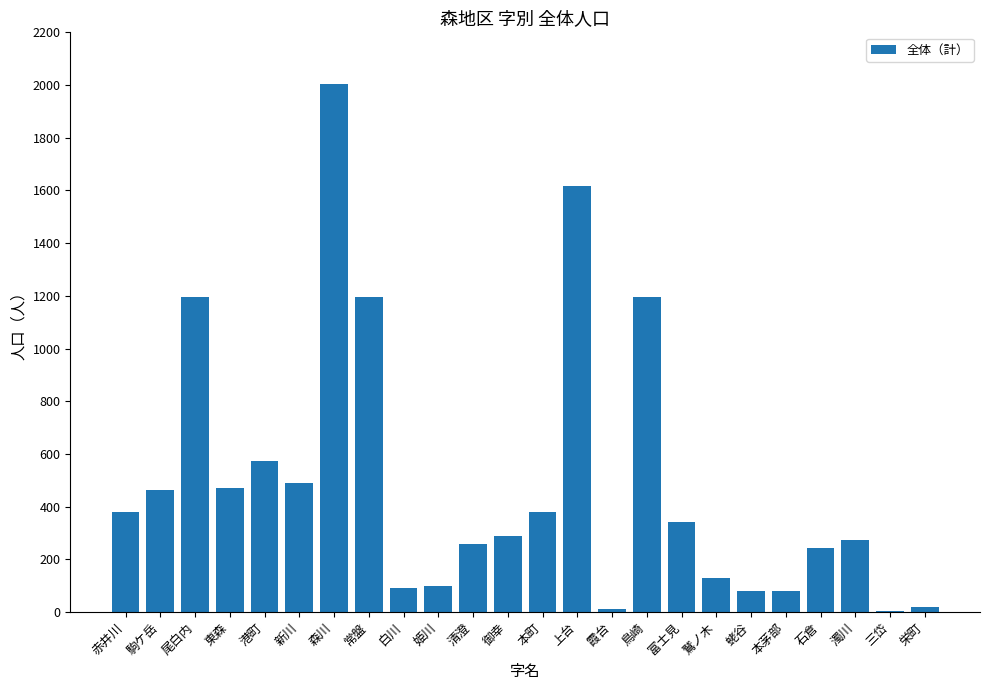

At which label is the value closest to 1003?

尾白内